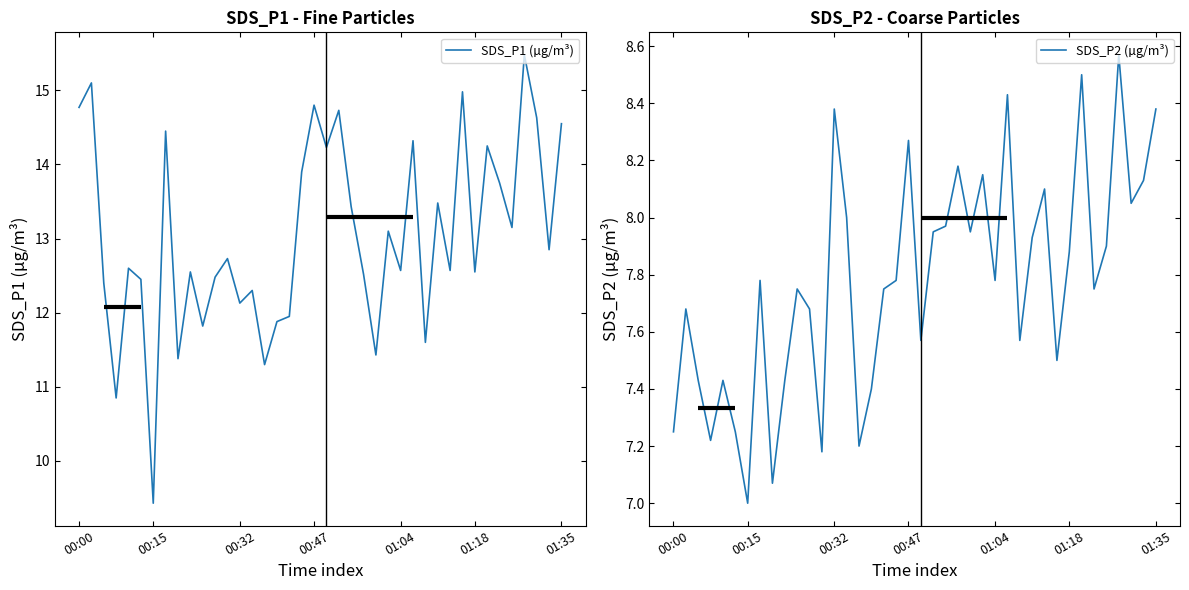

What is the lowest value of the SDS_P2 (µg/m³) series?

7.0